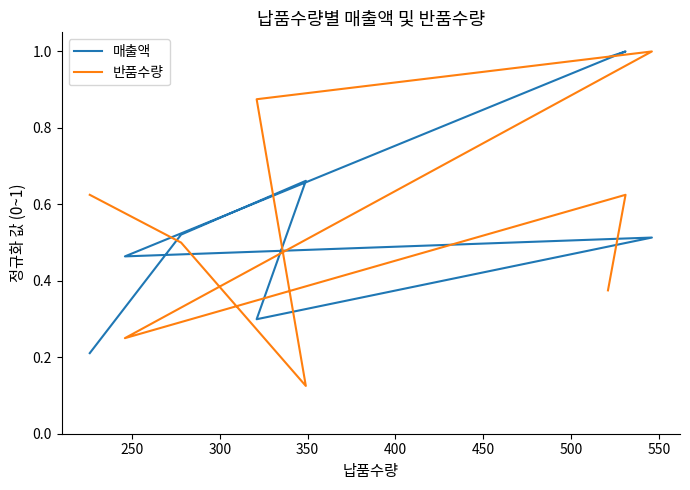

Rank the series at 500 from highest to lowest value.

매출액, 반품수량